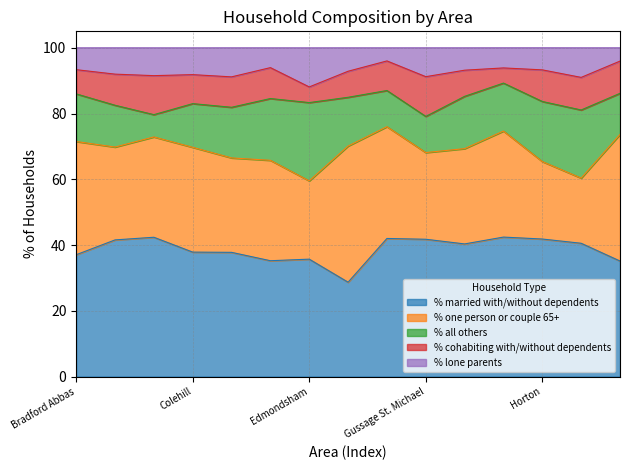

What are all the series names shown in the legend?

% married with/without dependents, % one person or couple 65+, % all others, % cohabiting with/without dependents, % lone parents